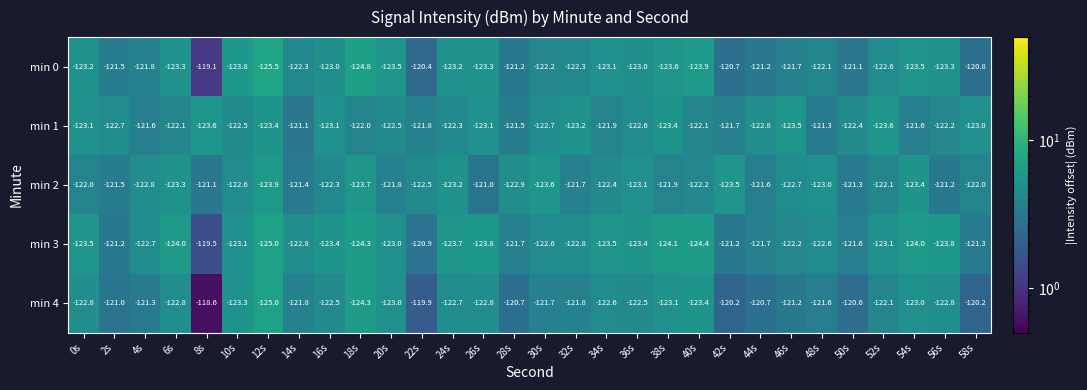

What is the lowest value of the min 3 series?

-125.0